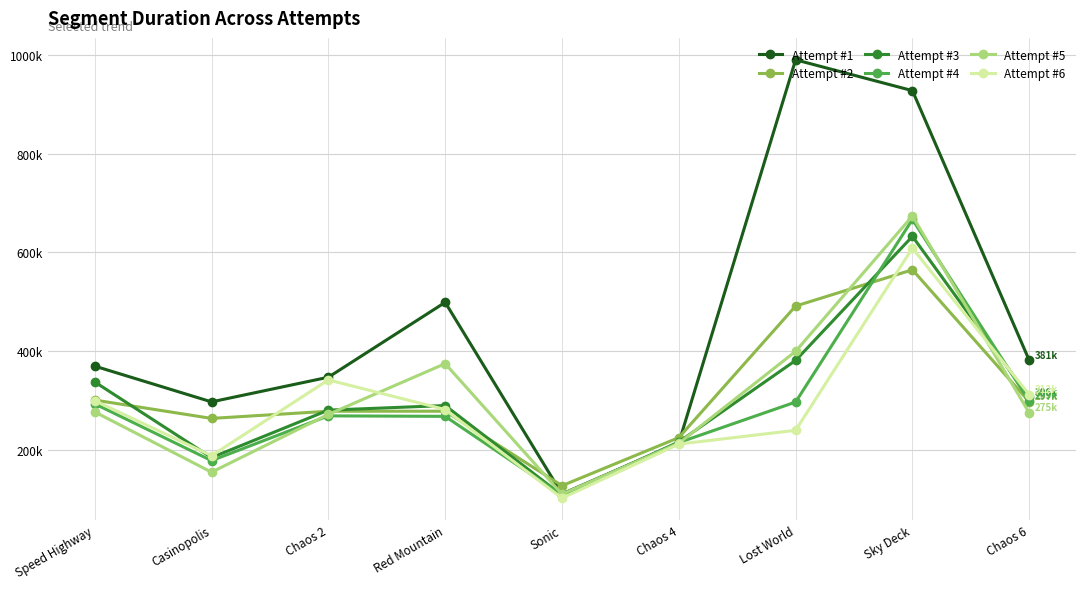

What are all the series names shown in the legend?

Attempt #1, Attempt #2, Attempt #3, Attempt #4, Attempt #5, Attempt #6